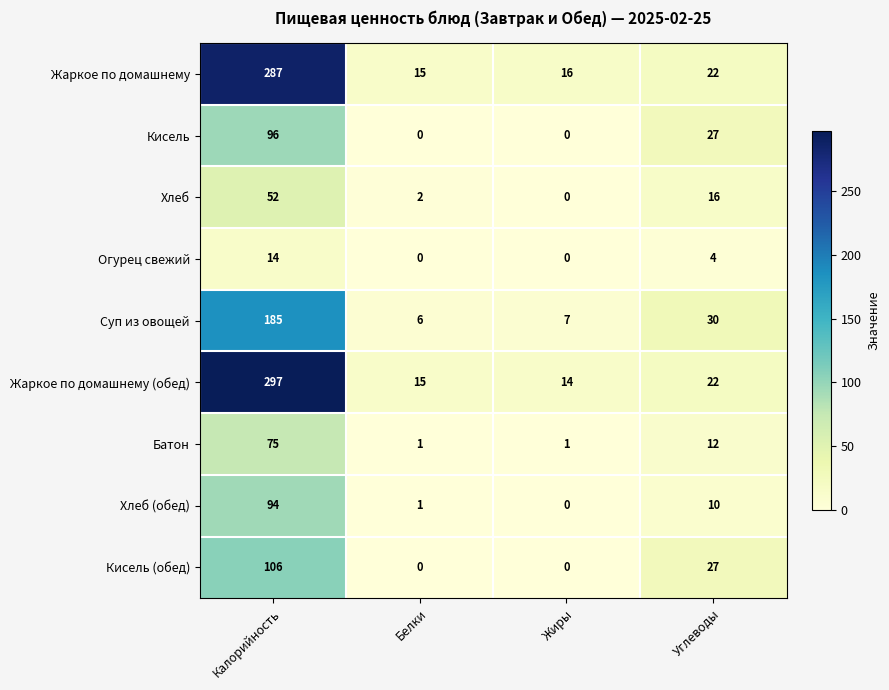

List the series in order of their peak value, highest first.

Жаркое по домашнему (обед), Жаркое по домашнему, Суп из овощей, Кисель (обед), Кисель, Хлеб (обед), Батон, Хлеб, Огурец свежий